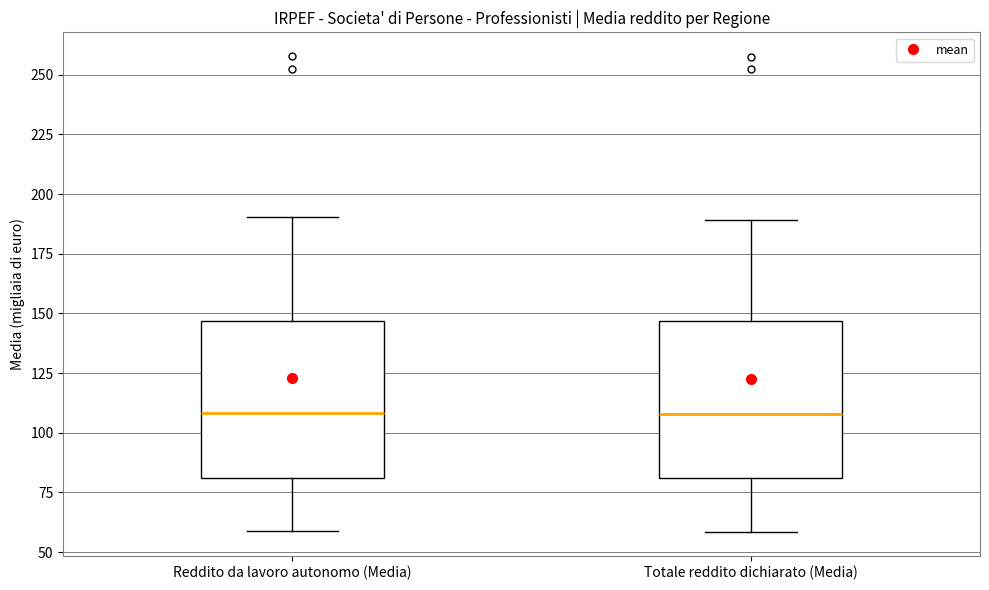

Reading left to right, transcribe this box plot: for each box, give where its median line is, the range the box spans, and where its two whiskers end, as read against the y-axis. The values are not printed on the chart, so give them approximately, as read against the axis.

Reddito da lavoro autonomo (Media): median 110, box 80 to 145, whiskers 60 to 190
Totale reddito dichiarato (Media): median 110, box 80 to 145, whiskers 60 to 190